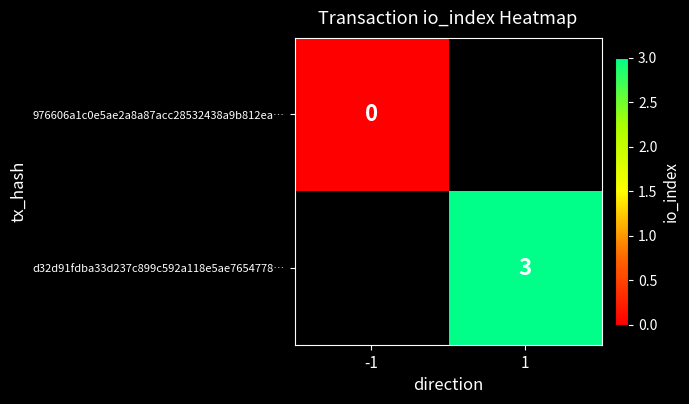

At how many categories does at least one series exceed 1?

1